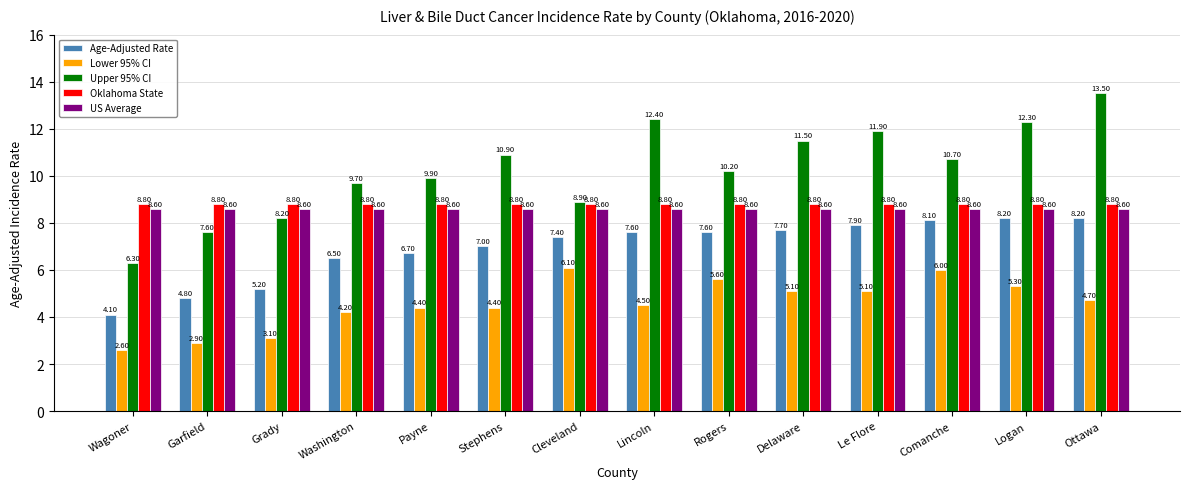

How many groups of bars are there?

14